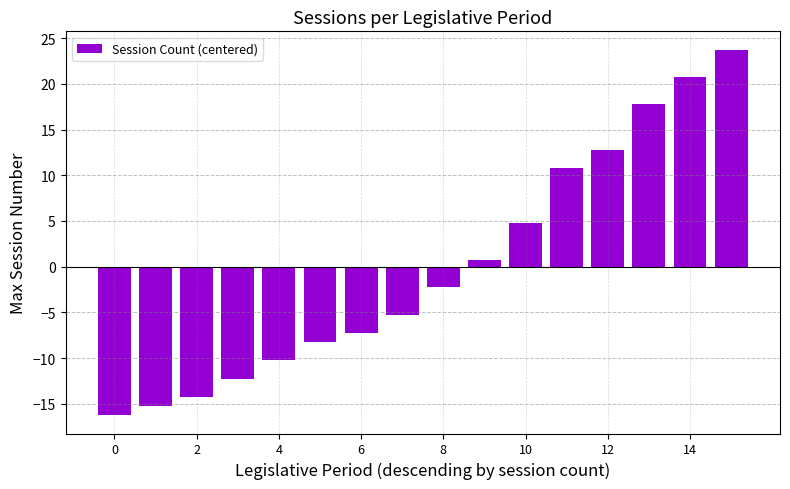

Reading right to left, extract all data points from this chart.

23.8	20.8	17.8	12.8	10.8	4.8	0.8	-2.2	-5.2	-7.2	-8.2	-10.2	-12.2	-14.2	-15.2	-16.2